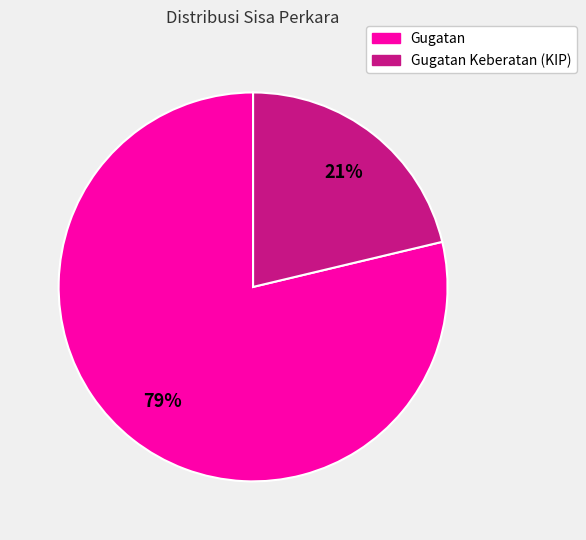

How many slices are in this pie chart?

2